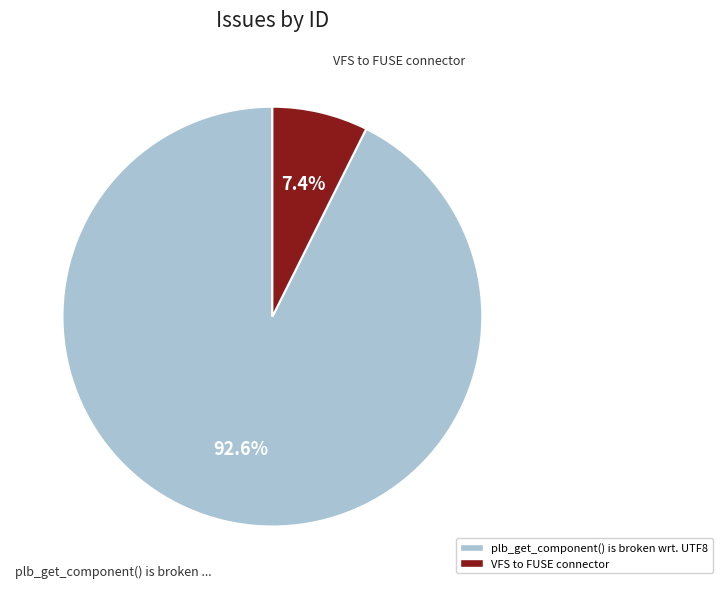

What is the largest slice in the pie chart?

plb_get_component() is broken wrt. UTF8